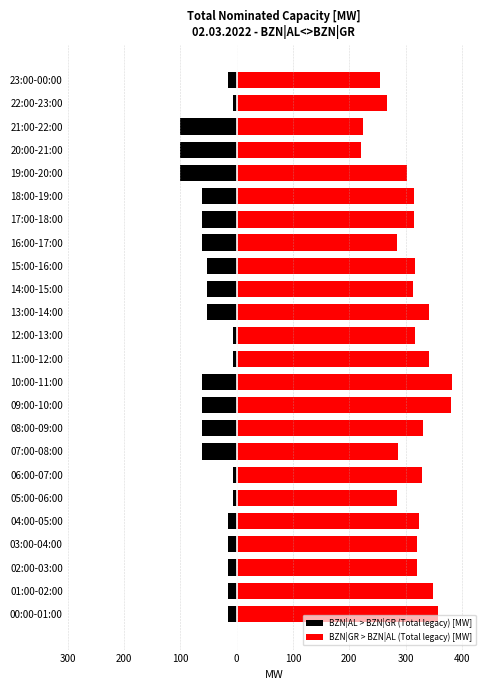

The value of BZN|AL > BZN|GR (Total legacy) [MW] at 02:00-03:00 is -16. True or false?

True